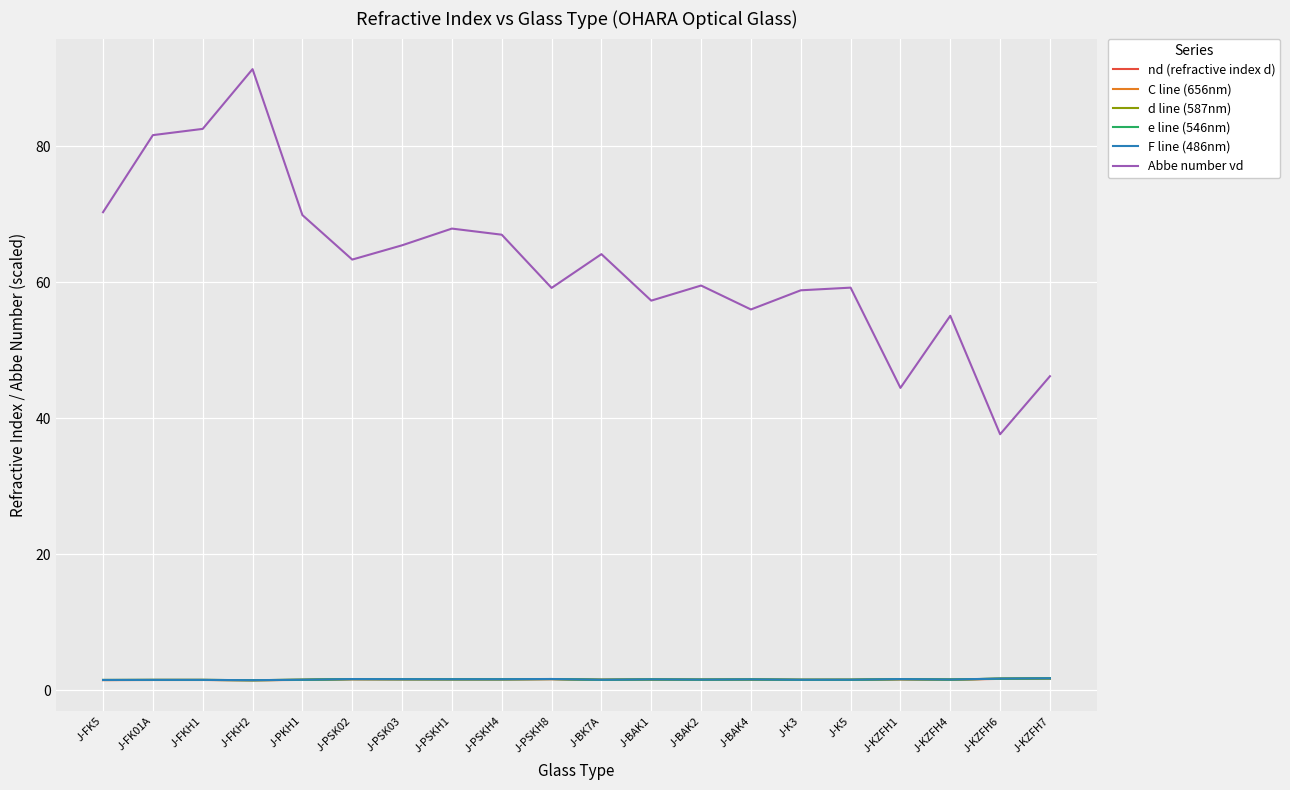

Is the value of Abbe number vd at J-FKH1 greater than the value of F line (486nm) at J-KZFH7?

Yes